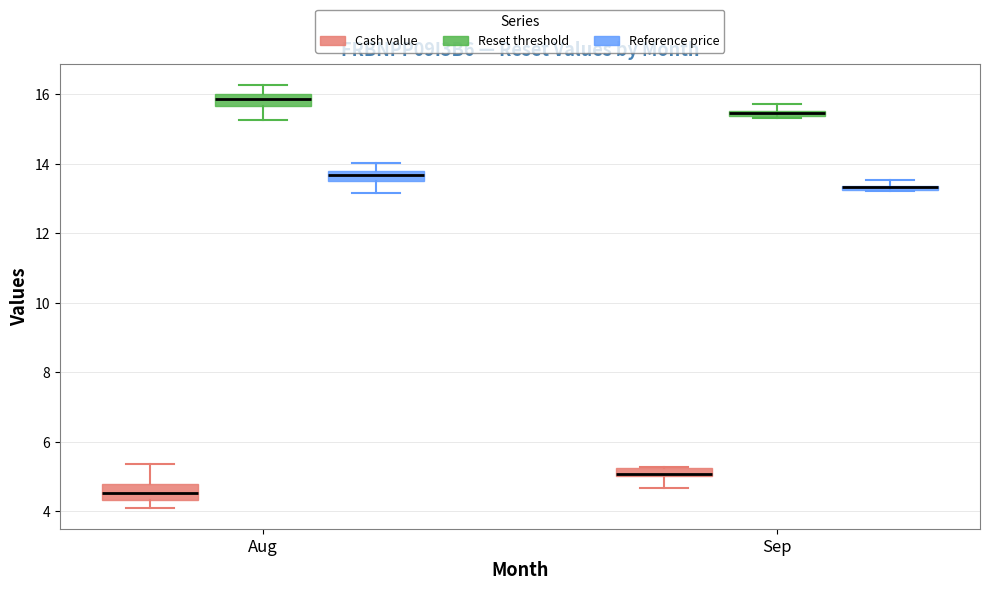

Where is the upper edge of the box for Sep (Reset threshold) on the y-axis? The values are not printed on the chart, so give them approximately, as read against the axis.

15.6